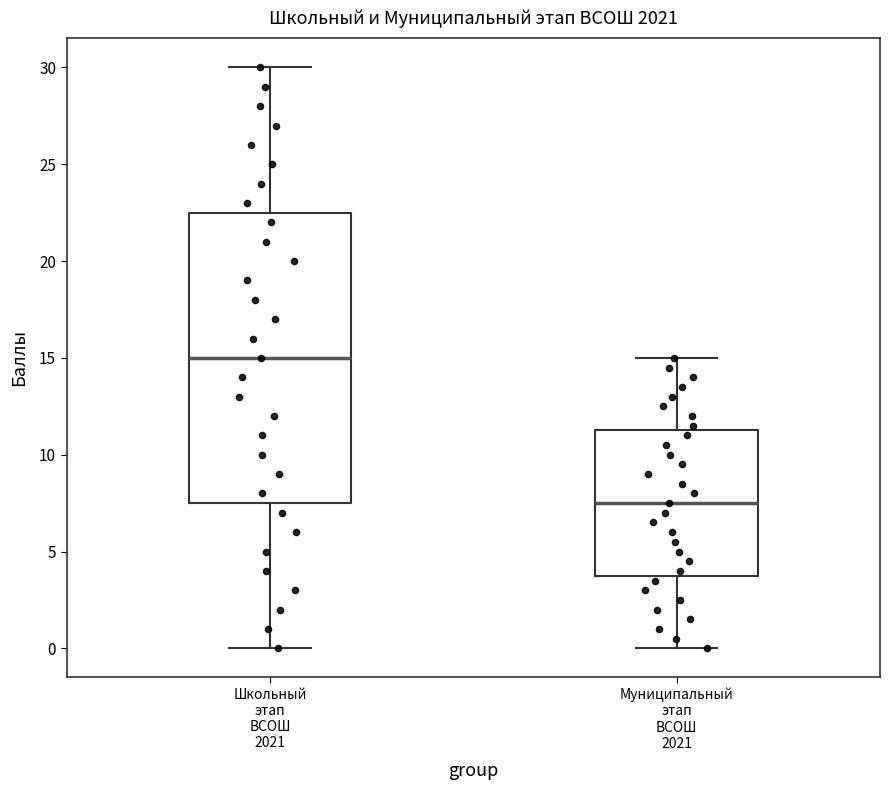

Reading left to right, transcribe this box plot: for each box, give where its median line is, the range the box spans, and where its two whiskers end, as read against the y-axis. The values are not printed on the chart, so give them approximately, as read against the axis.

Школьный этап ВСОШ 2021: median 15.0, box 7.5 to 22.5, whiskers 0.0 to 30.0
Муниципальный этап ВСОШ 2021: median 7.5, box 4.0 to 11.5, whiskers 0.0 to 15.0